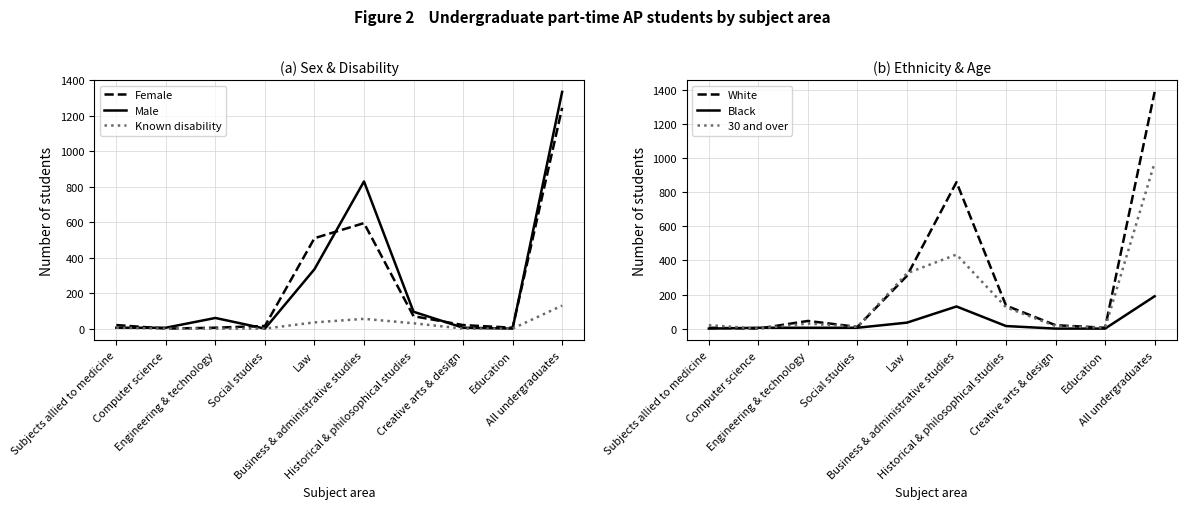

Count the number of data series in this chart.

6